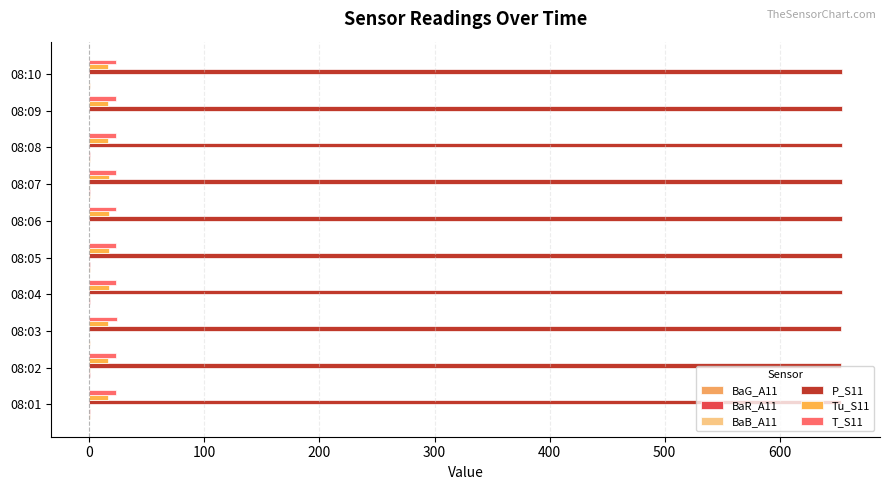

At how many categories does at least one series exceed 90?

10